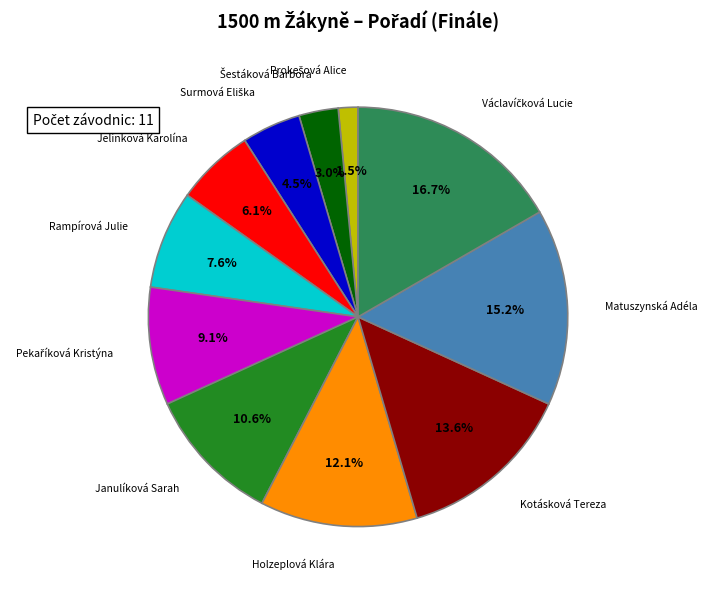

How many slices are in this pie chart?

11